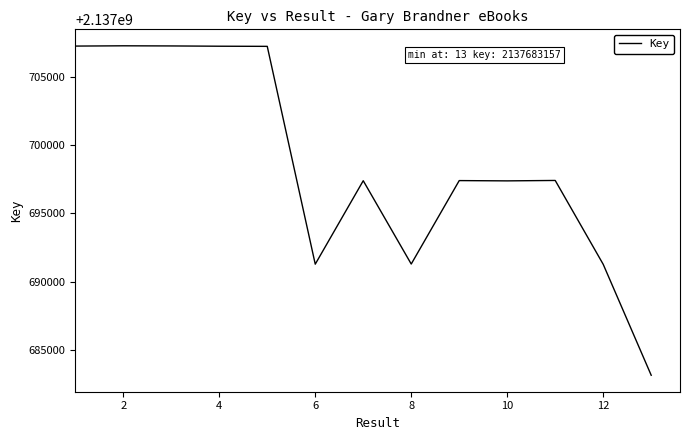

What is the difference between the maximum and minimum values?

24098